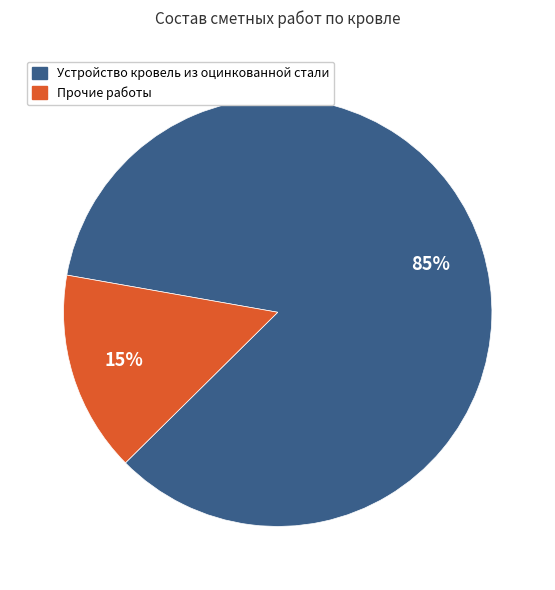

Does any single category account for the majority?

Yes